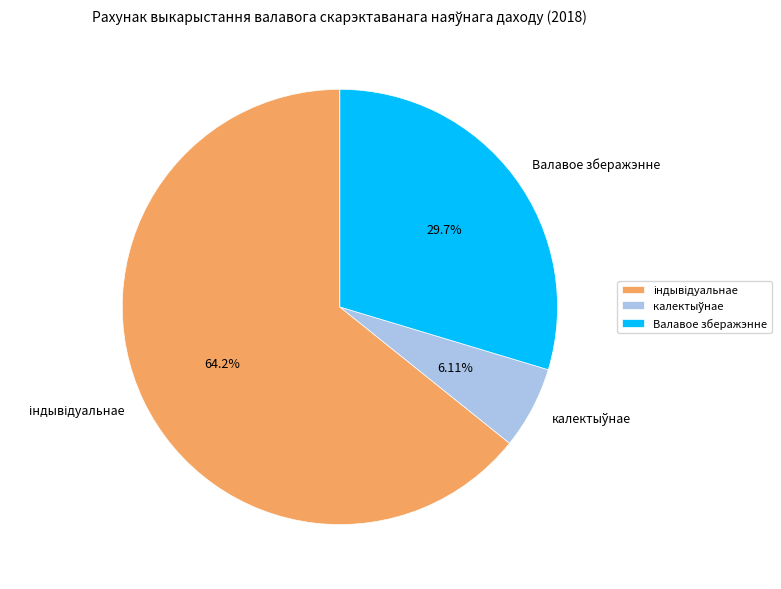

What percentage is NOT represented by Валавое зберажэнне?

70.3%